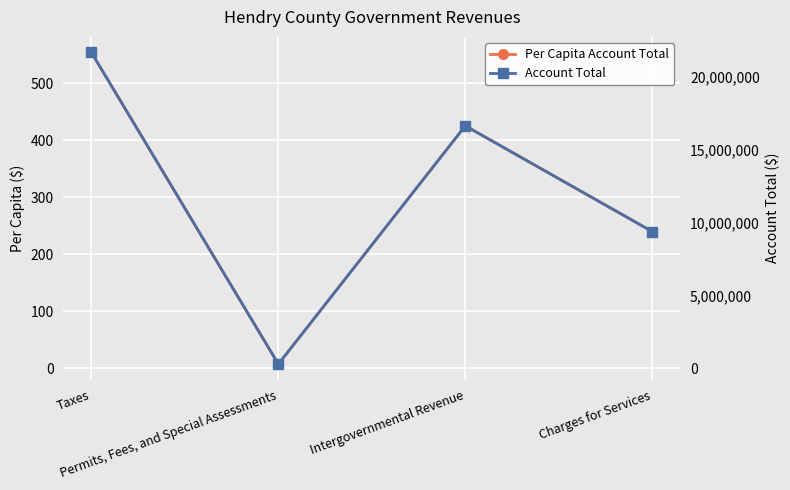

At which category does Account Total reach its first local valley?

Permits, Fees, and Special Assessments